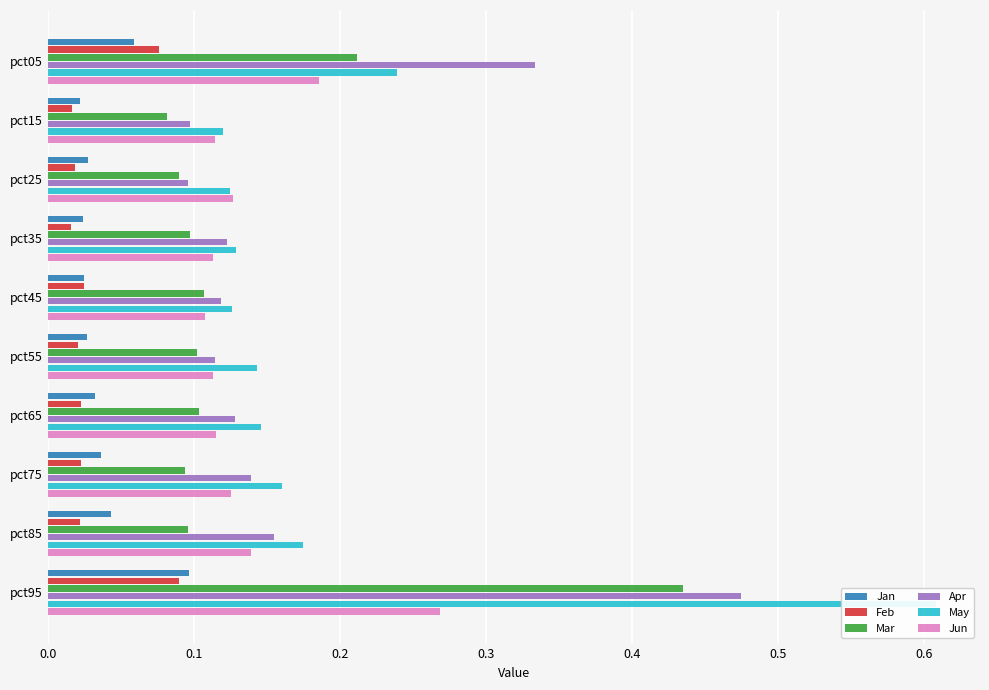

Are the bars horizontal?

Yes